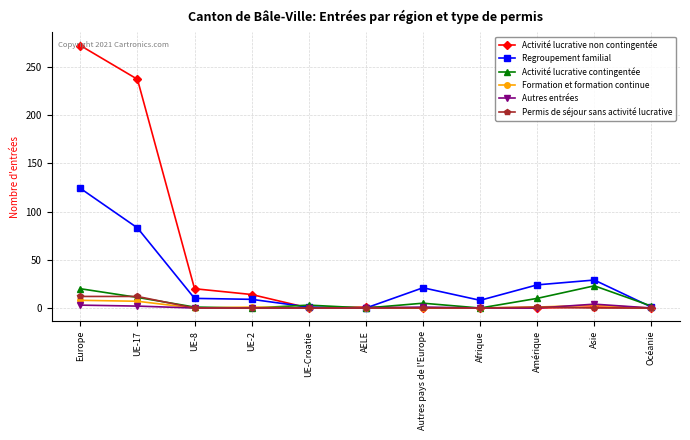

How many values in the Activité lucrative contingentée series are below 3?

5